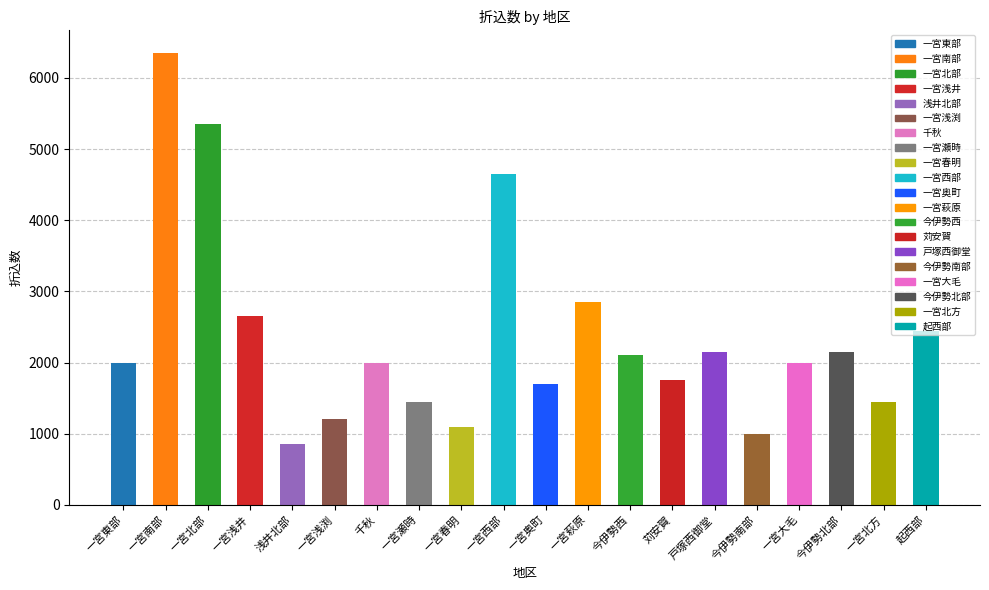

Which has a higher value, 苅安賀 or 一宮西部?

一宮西部